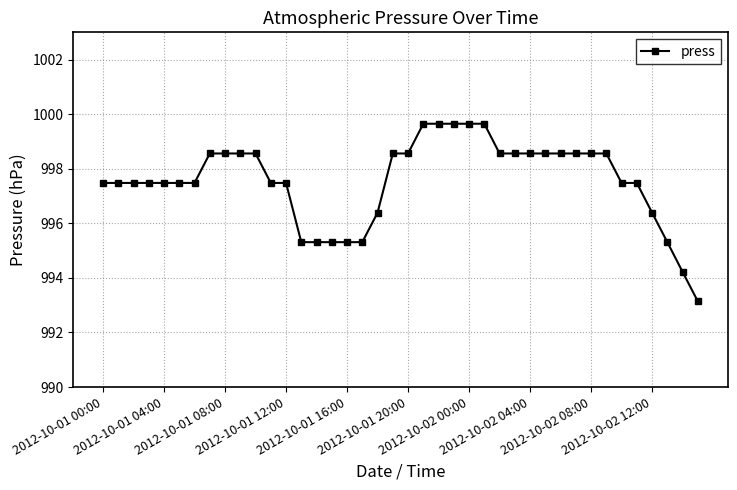

Count the number of data series in this chart.

1